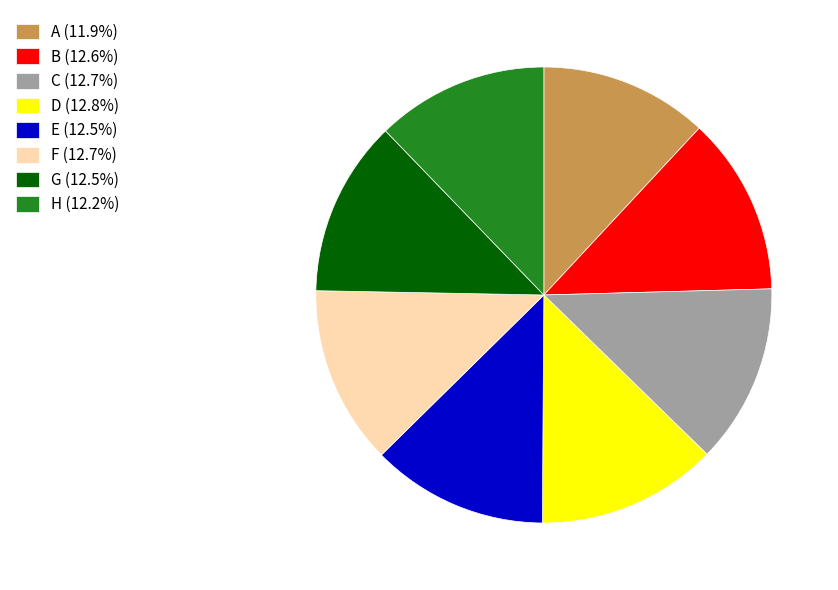

How many slices are in this pie chart?

8